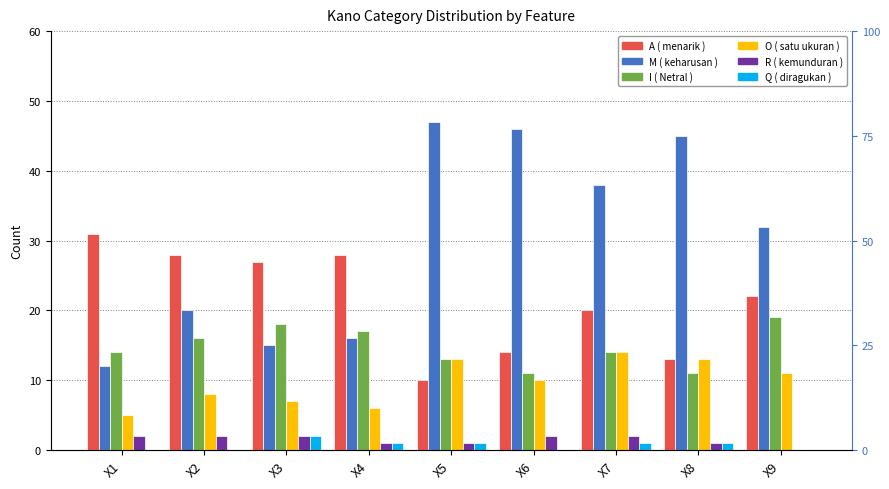

Which category has the lowest value across all series?

X9